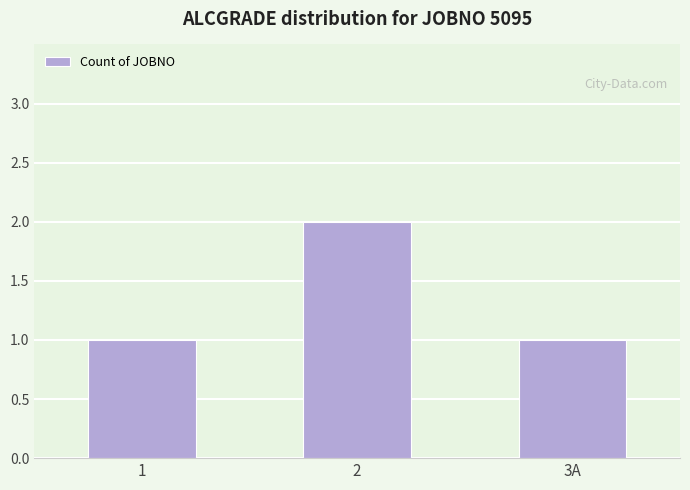

Count the number of data series in this chart.

1